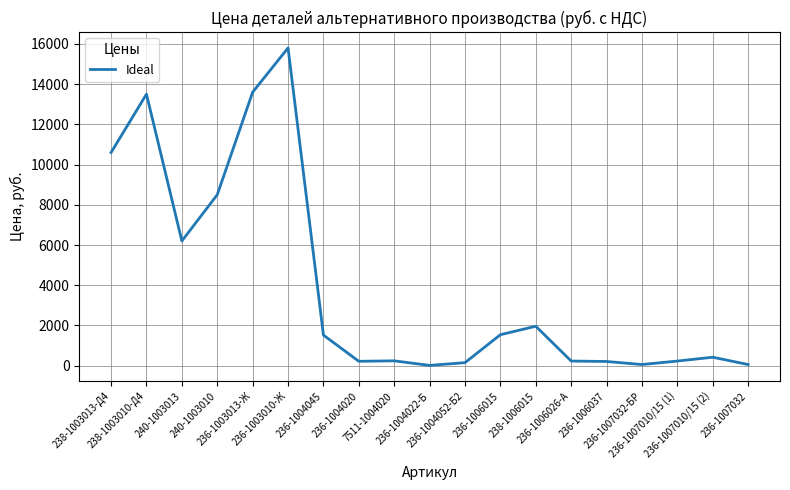

What is the greatest value displayed?

15800